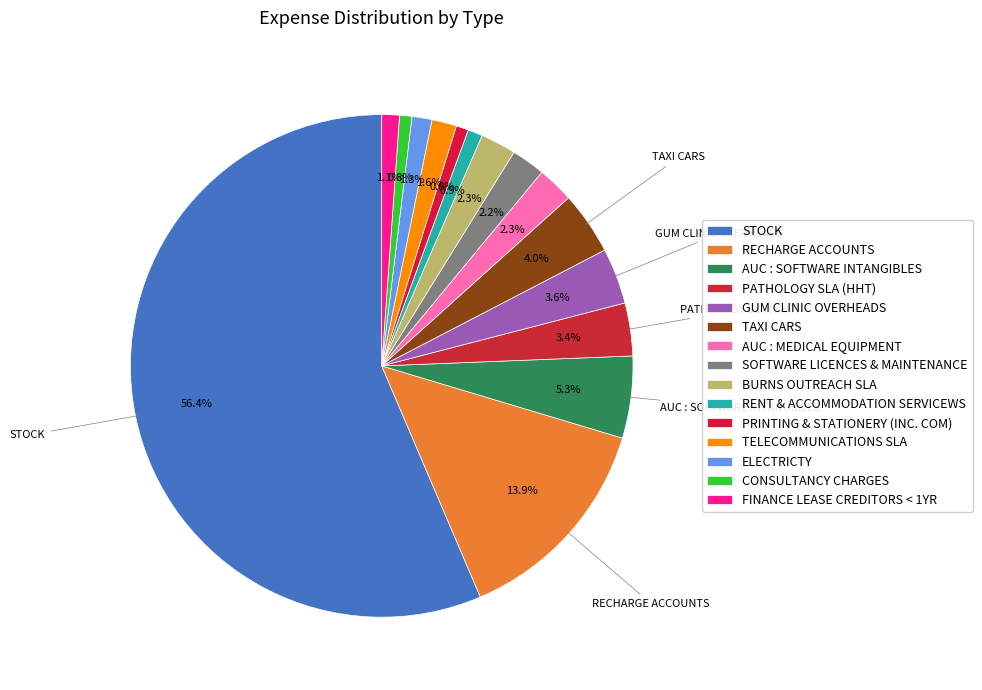

Count the number of slices in the pie.

15